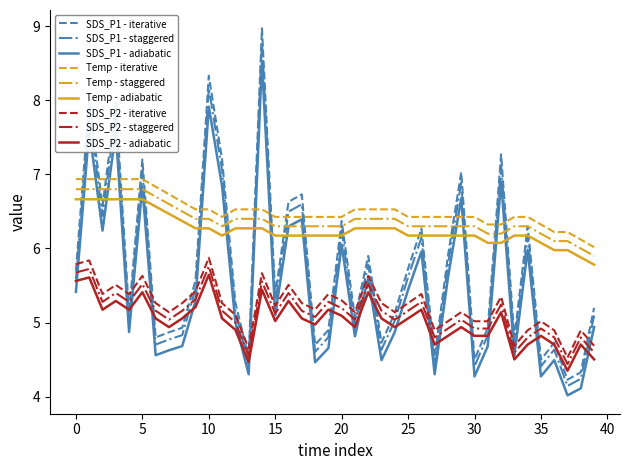

At how many categories does at least one series exceed 5?

40